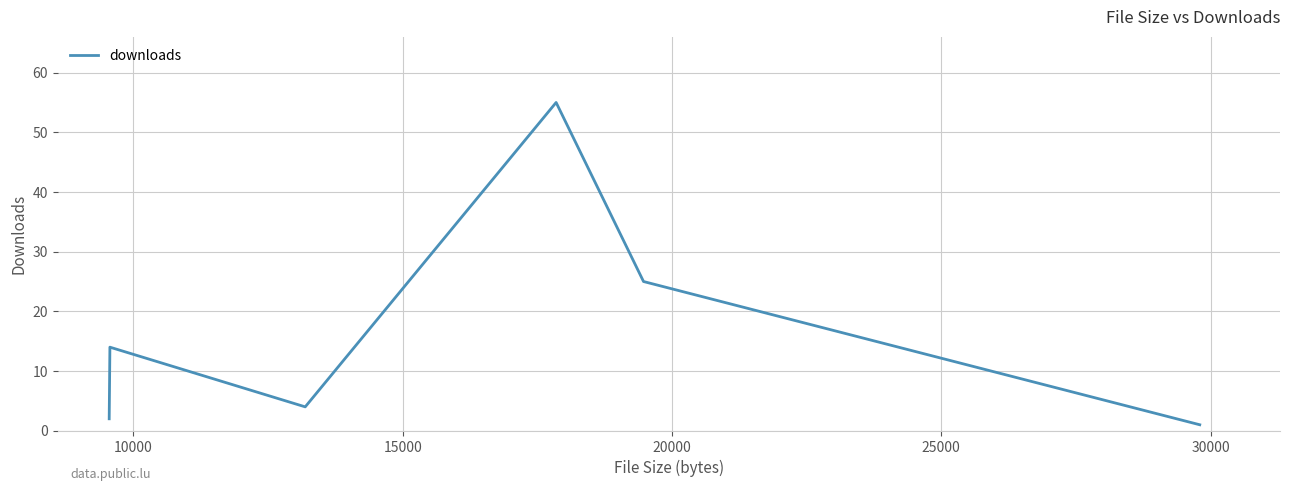

Reading left to right, list all the values displayed in this chart.

2	14	4	55	25	1